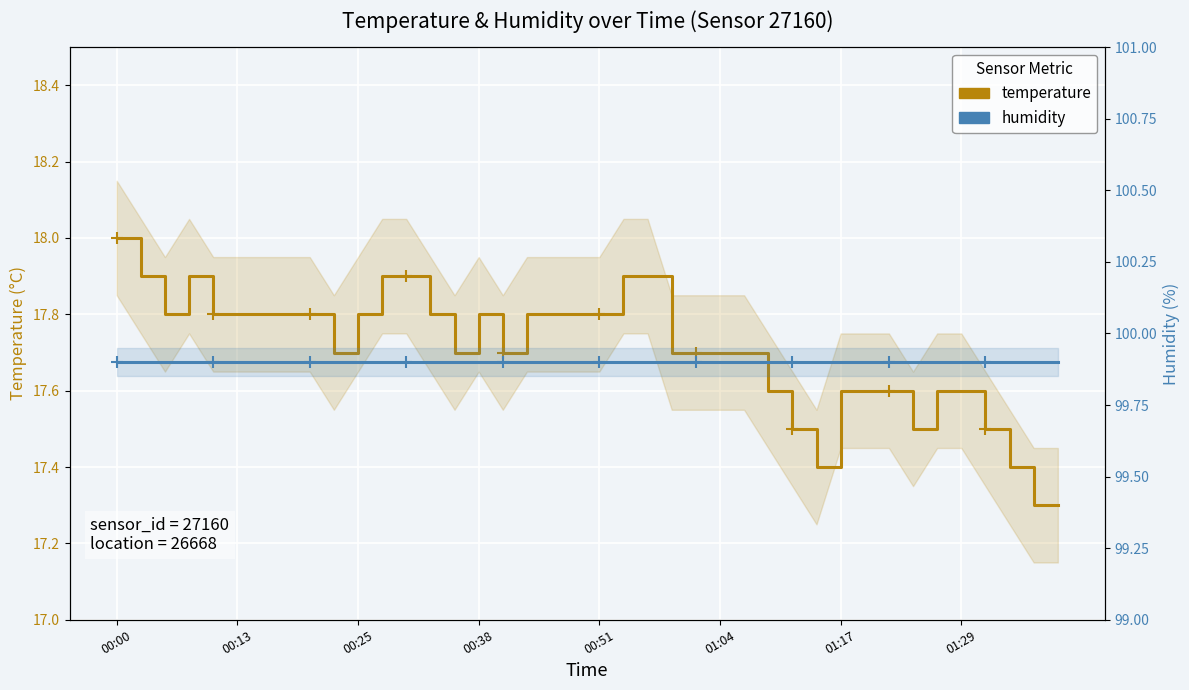

True or false: humidity has more than 2 points higher than both neighbors.

False